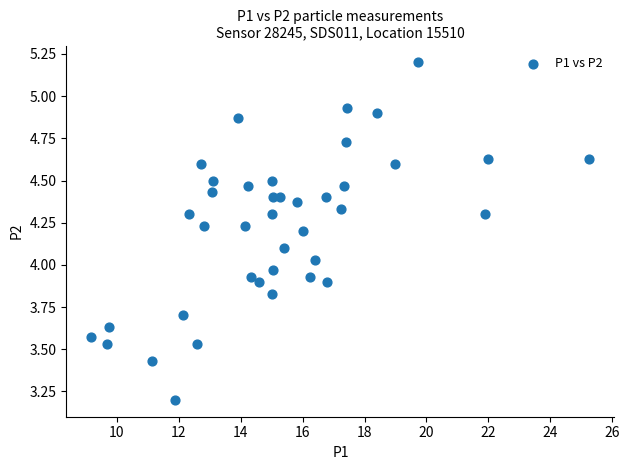

What is the range of X values (max minus min)?

16.1